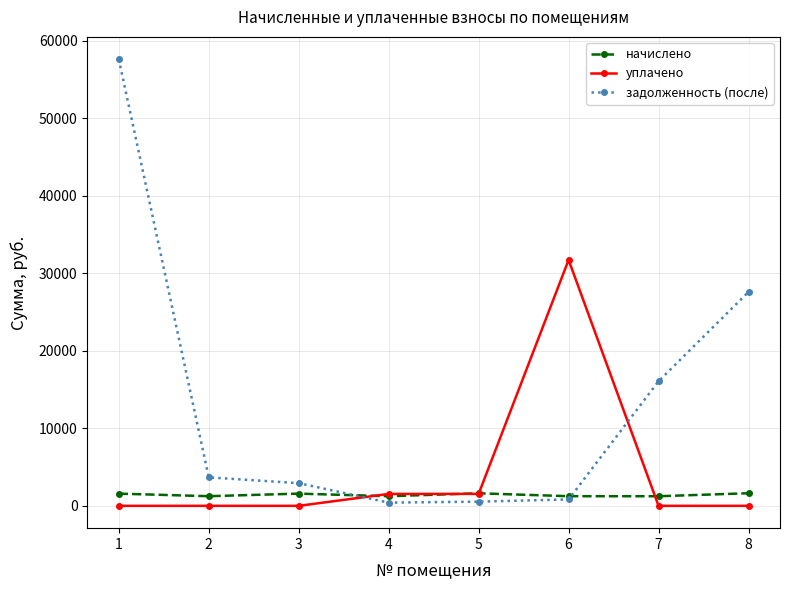

What is the value of the задолженность (после) point at the 7th from the left?

16064.8